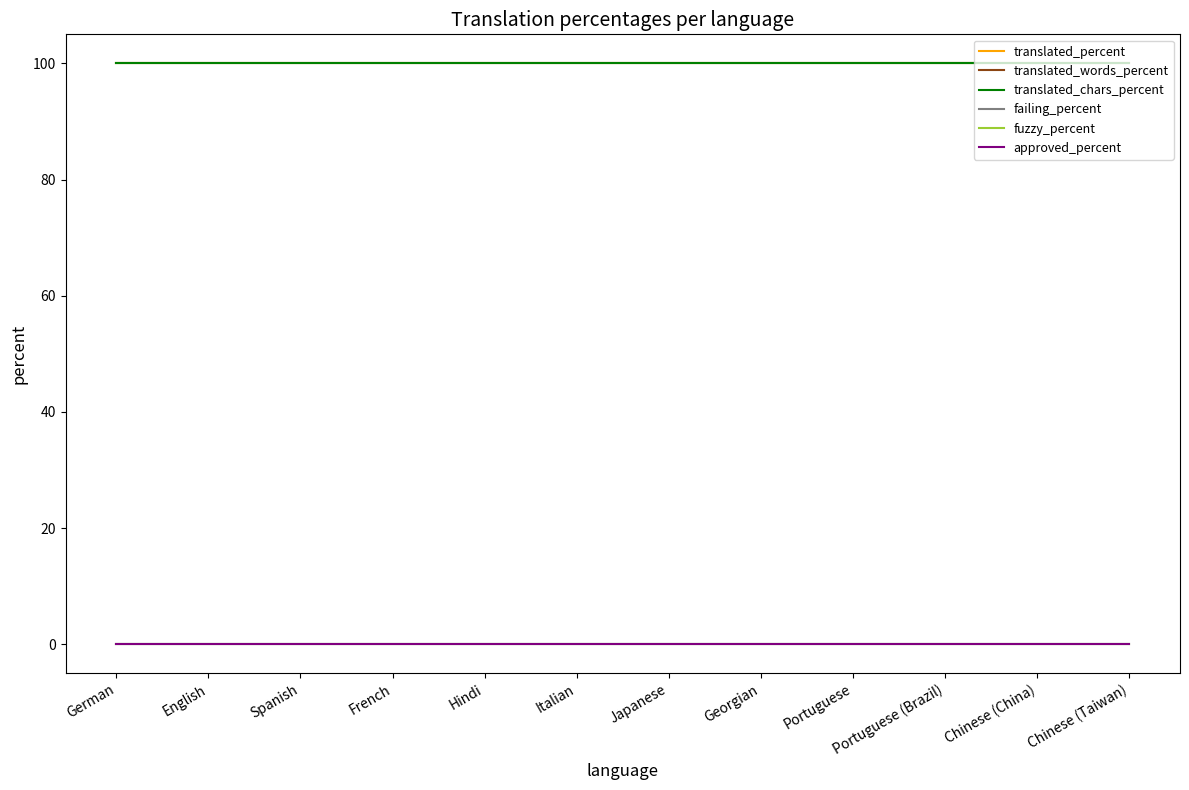

True or false: translated_words_percent has more than 0 interior local peaks.

False